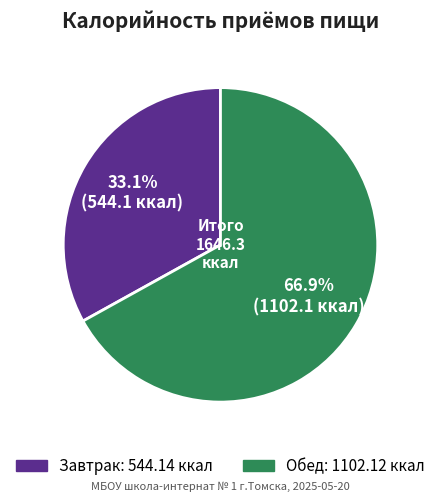

To the nearest percent, what is the difference between the largest and smallest slice percentages?

34%